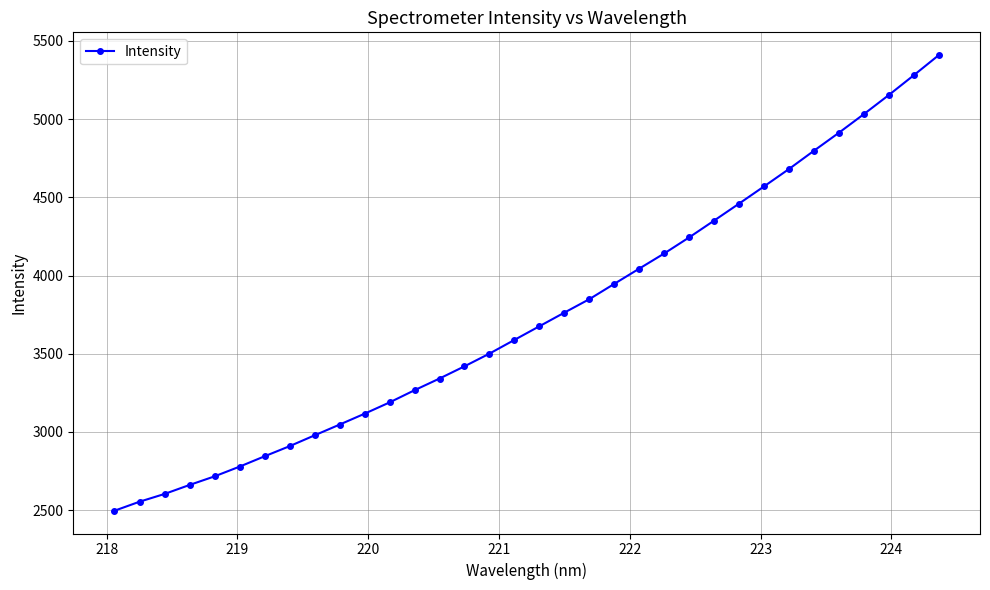

How many distinct data groups are displayed?

1